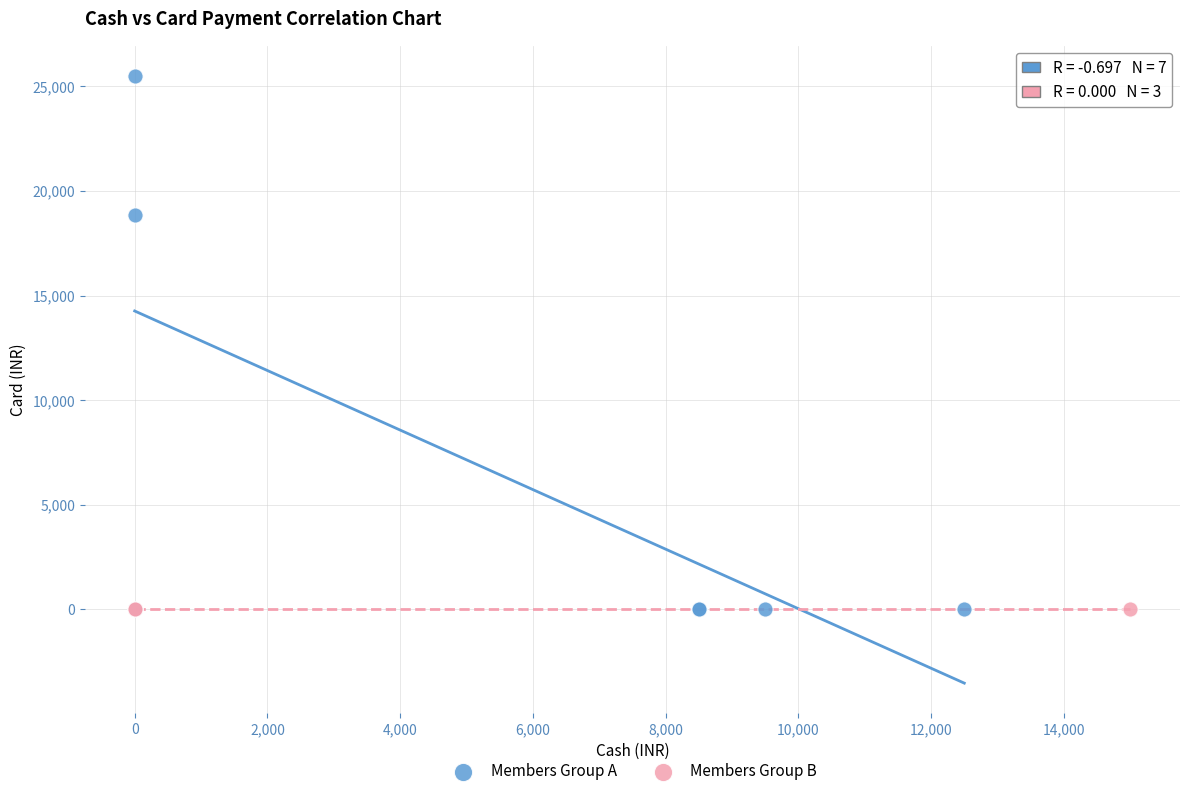

Which series contains the highest Y value?

Members Group A